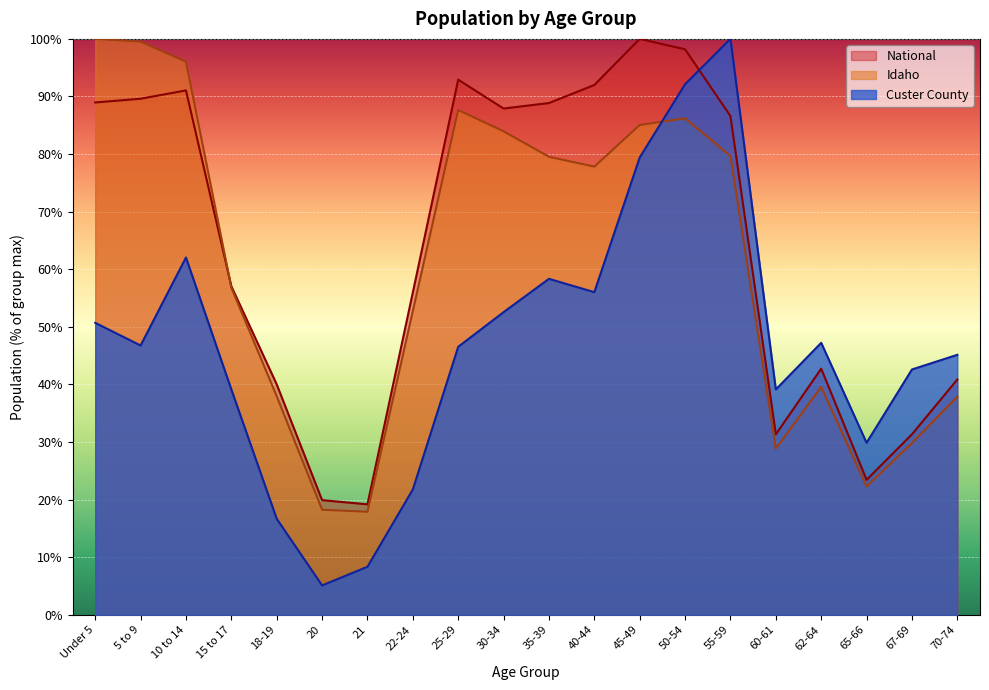

At which category does the chart reach its peak across all series?

55-59